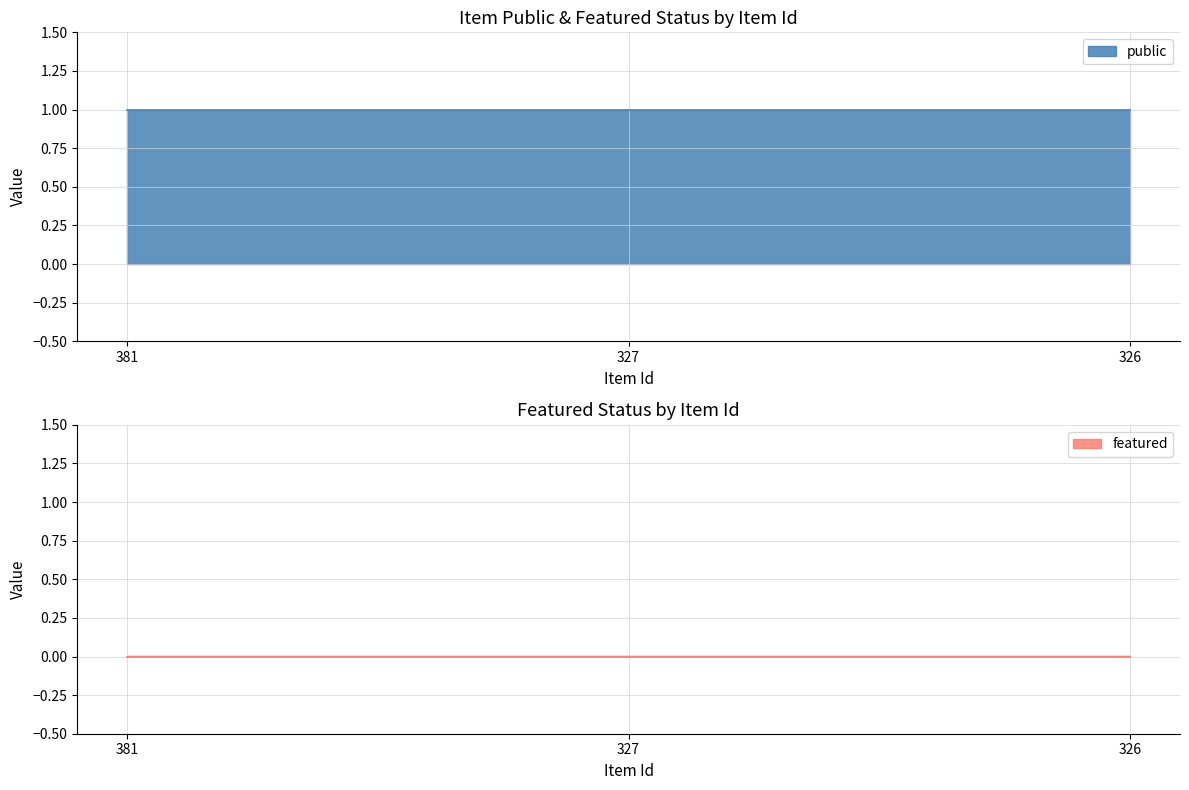

List the series in order of their overall mean, lowest first.

featured, public